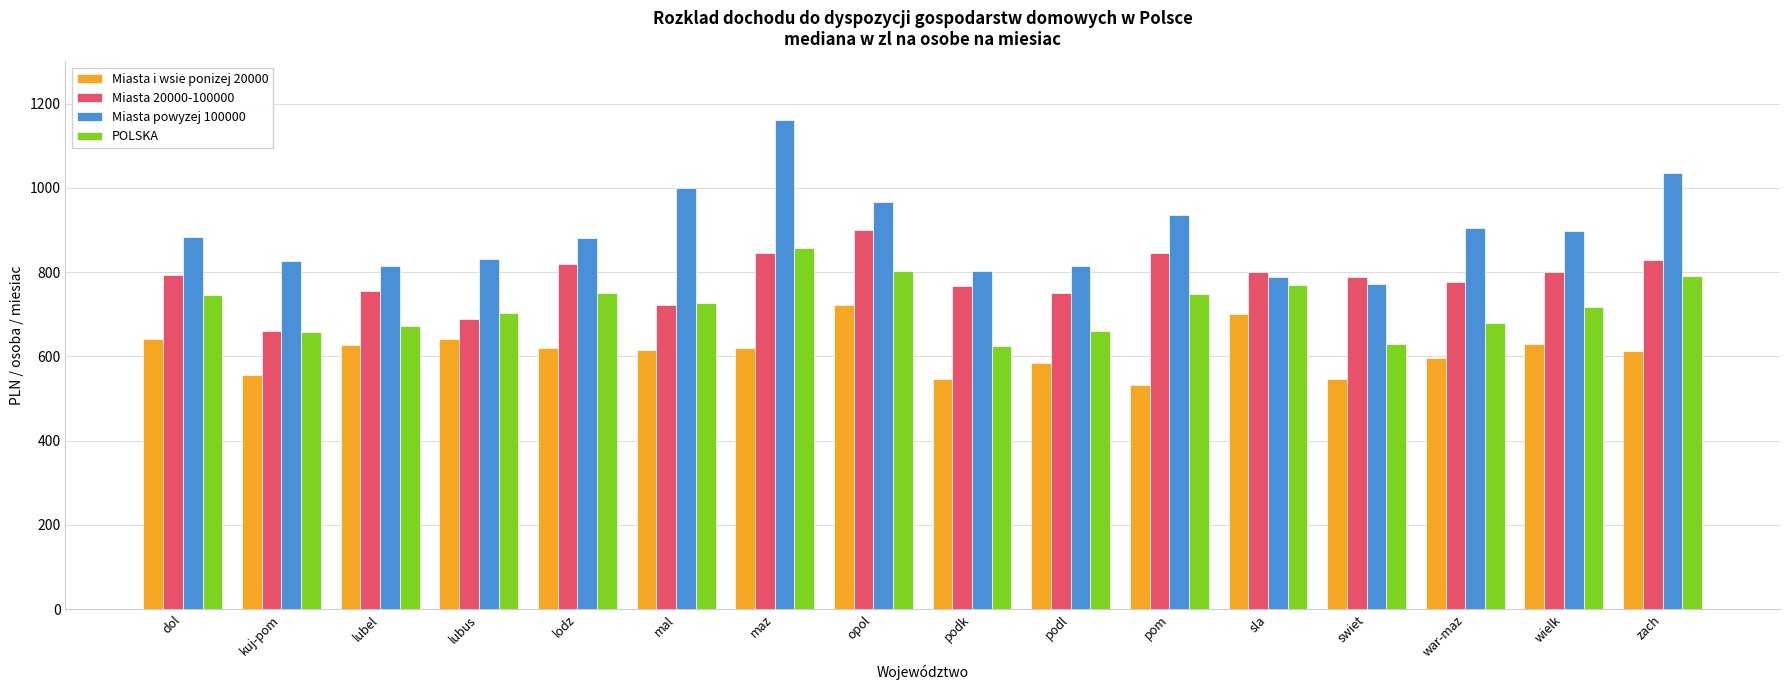

List the series in order of their peak value, highest first.

Miasta powyzej 100000, Miasta 20000-100000, POLSKA, Miasta i wsie ponizej 20000